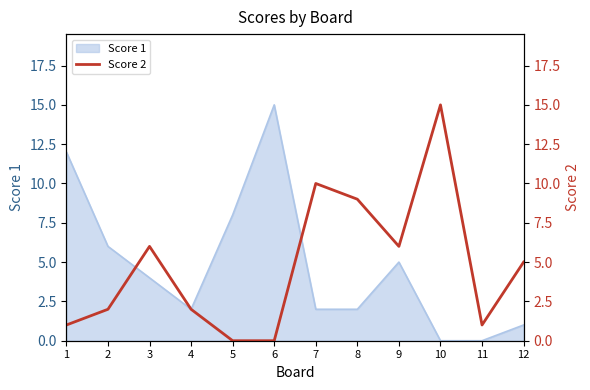

Where is the data nearest to the value 7?

3